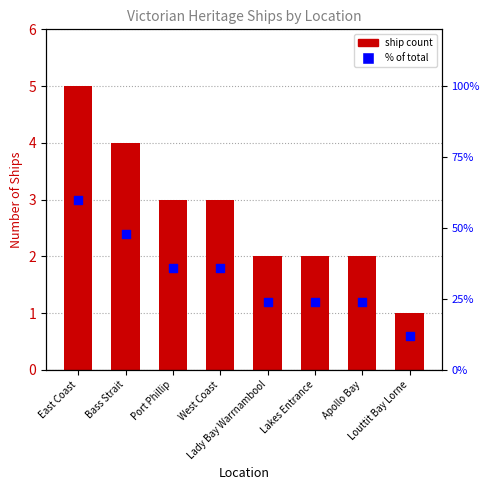

Approximately how many times larger is the value at Lady Bay Warrnambool compared to Bass Strait?

0.5